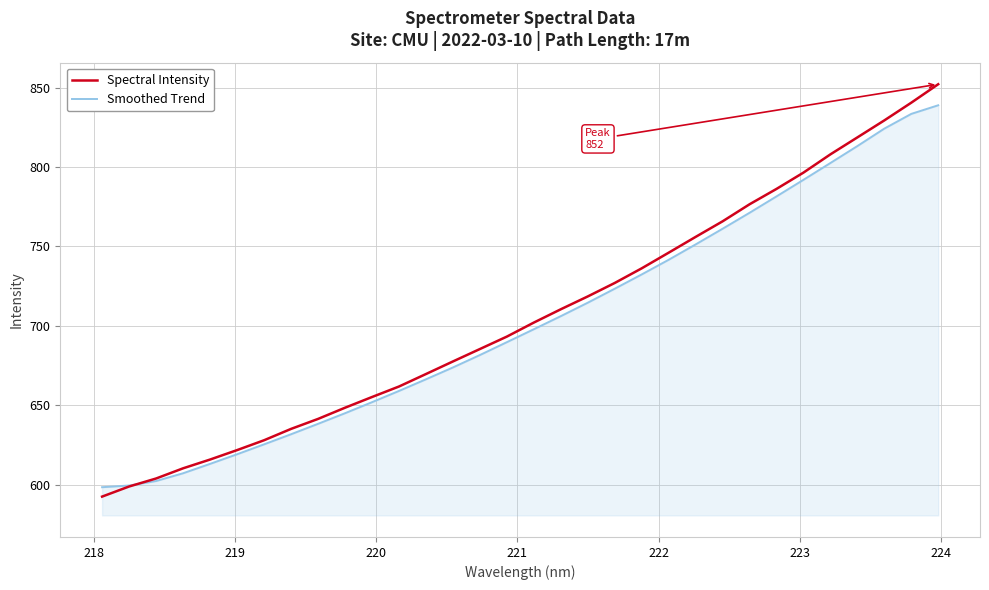

What is the maximum value for Smoothed Trend?

839.0